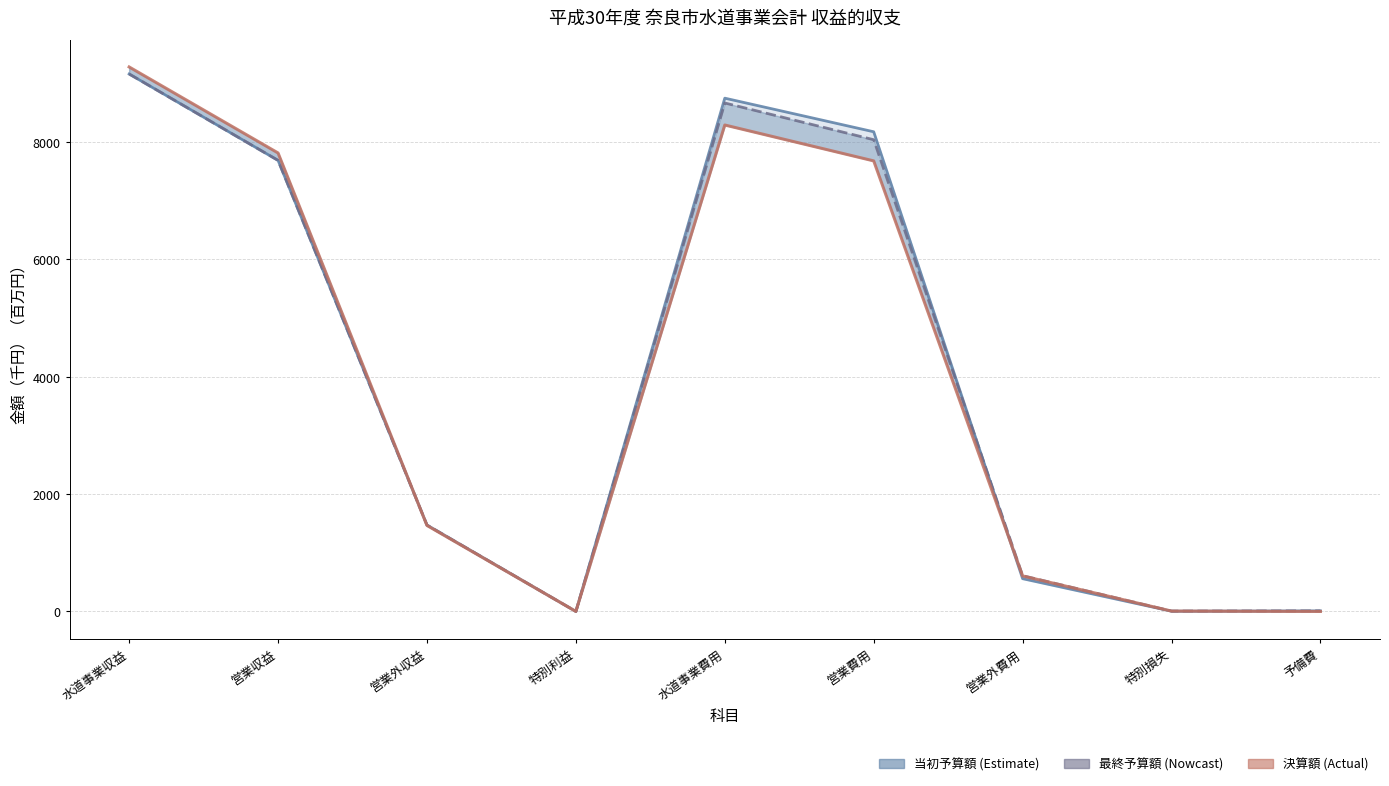

What is the maximum value shown in the chart?

9276.6